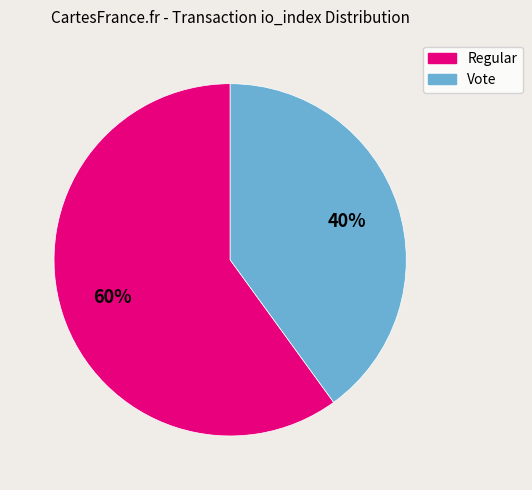

To the nearest percent, what is the difference between the largest and smallest slice percentages?

20%